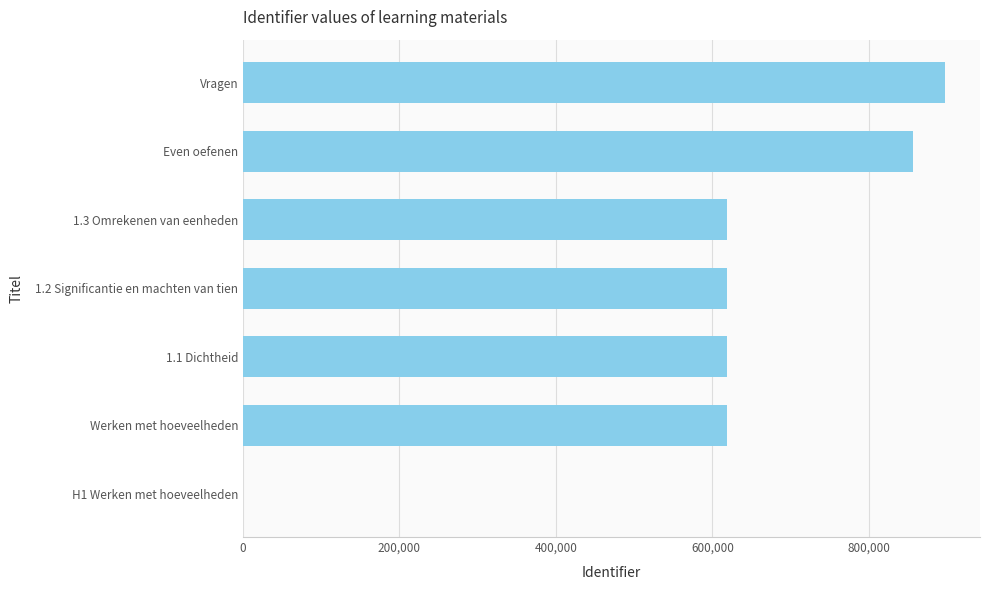

What is the sum of all values?

4225863